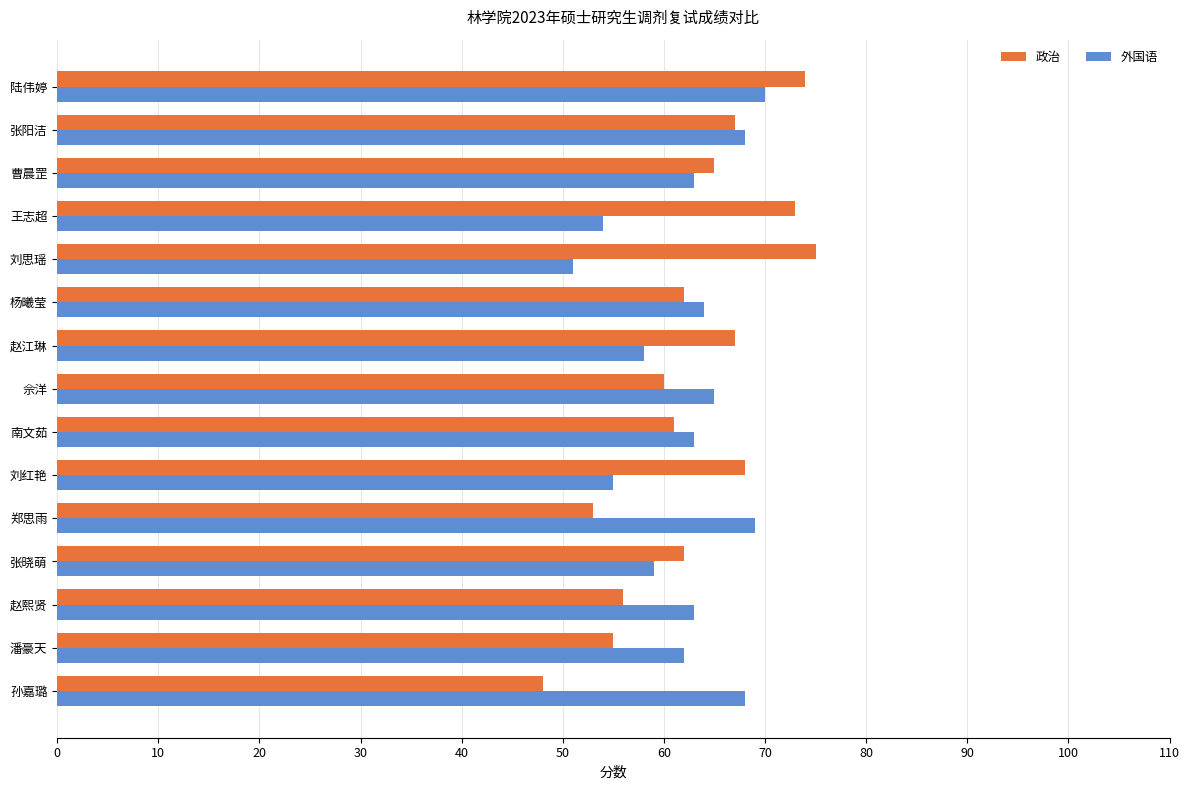

What value does the 政治 series have at 杨曦莹, to the nearest 5?

60